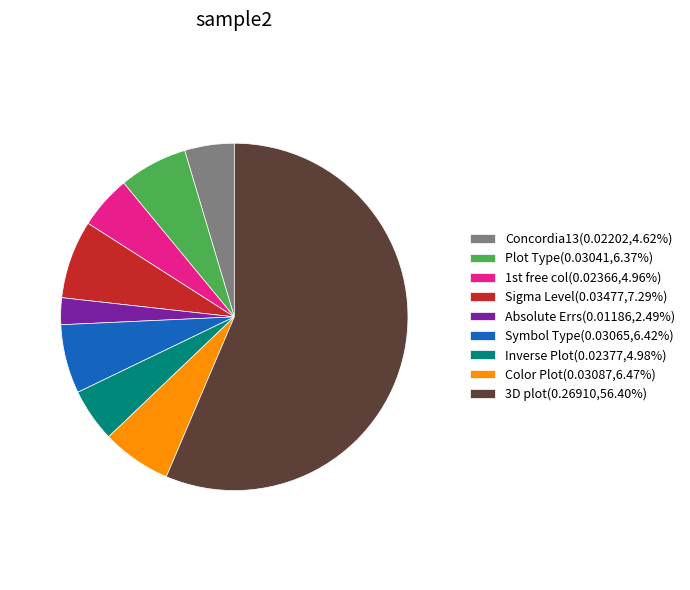

Does 3D plot(0.26910,56.40%) represent more than half of the total?

Yes